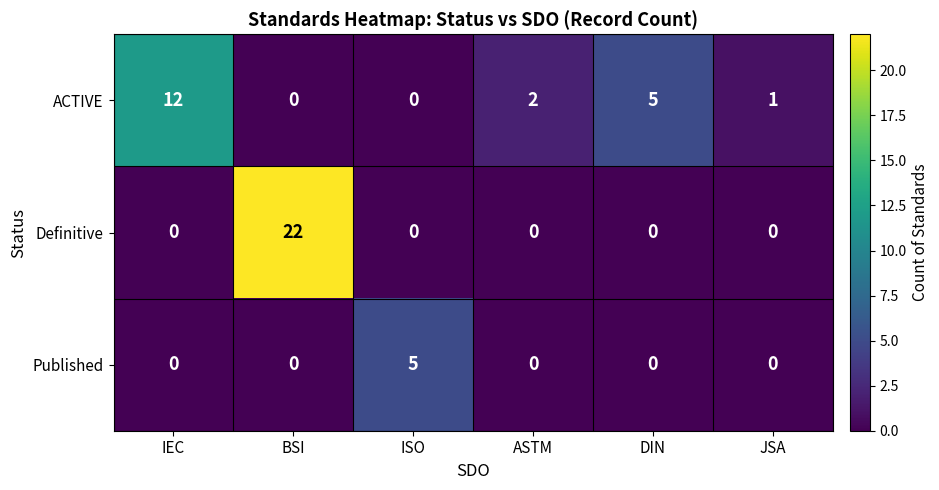

Rank the series by their maximum value, from lowest to highest.

Published, ACTIVE, Definitive